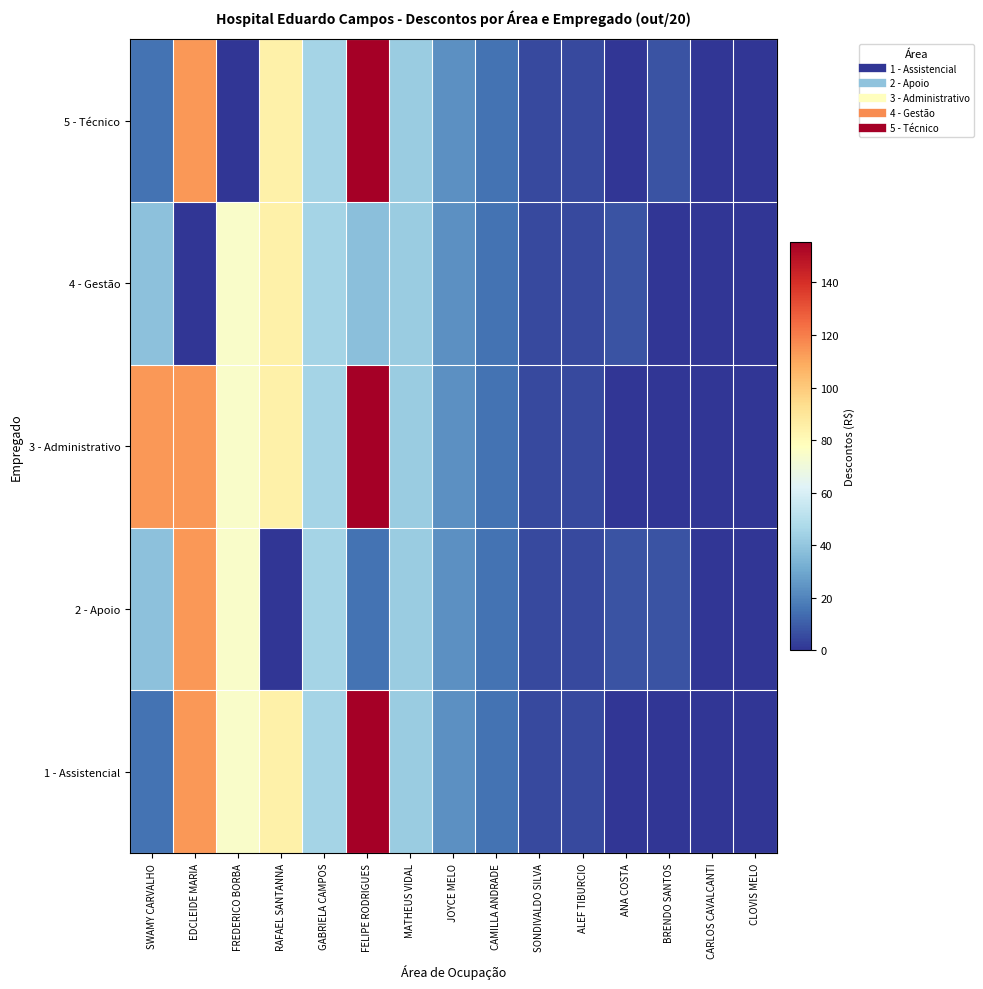

Reading right to left, transcribe all the data shown in this chart.

1 - Assistencial: CLOVIS MELO=0.0	CARLOS CAVALCANTI=0.0	BRENDO SANTOS=0.0	ANA COSTA=0.0	ALEF TIBURCIO=5.2	SONDIVALDO SILVA=5.2	CAMILLA ANDRADE=15.7	JOYCE MELO=23.6	MATHEUS VIDAL=42.0	FELIPE RODRIGUES=155.3	GABRIELA CAMPOS=45.0	RAFAEL SANTANNA=84.6	FREDERICO BORBA=74.8	EDCLEIDE MARIA=113.5	SWAMY CARVALHO=15.7
2 - Apoio: CLOVIS MELO=0.0	CARLOS CAVALCANTI=0.0	BRENDO SANTOS=7.8	ANA COSTA=7.8	ALEF TIBURCIO=5.2	SONDIVALDO SILVA=5.2	CAMILLA ANDRADE=15.7	JOYCE MELO=23.6	MATHEUS VIDAL=42.0	FELIPE RODRIGUES=15.7	GABRIELA CAMPOS=45.0	RAFAEL SANTANNA=0.0	FREDERICO BORBA=74.8	EDCLEIDE MARIA=113.5	SWAMY CARVALHO=38.7
3 - Administrativo: CLOVIS MELO=0.0	CARLOS CAVALCANTI=0.0	BRENDO SANTOS=0.0	ANA COSTA=0.0	ALEF TIBURCIO=5.2	SONDIVALDO SILVA=5.2	CAMILLA ANDRADE=15.7	JOYCE MELO=23.6	MATHEUS VIDAL=42.0	FELIPE RODRIGUES=155.3	GABRIELA CAMPOS=45.0	RAFAEL SANTANNA=84.6	FREDERICO BORBA=74.8	EDCLEIDE MARIA=113.5	SWAMY CARVALHO=113.5
4 - Gestão: CLOVIS MELO=0.0	CARLOS CAVALCANTI=0.0	BRENDO SANTOS=0.0	ANA COSTA=7.8	ALEF TIBURCIO=5.2	SONDIVALDO SILVA=5.2	CAMILLA ANDRADE=15.7	JOYCE MELO=23.6	MATHEUS VIDAL=42.0	FELIPE RODRIGUES=38.0	GABRIELA CAMPOS=45.0	RAFAEL SANTANNA=84.6	FREDERICO BORBA=74.8	EDCLEIDE MARIA=0.0	SWAMY CARVALHO=38.7
5 - Técnico: CLOVIS MELO=0.0	CARLOS CAVALCANTI=0.0	BRENDO SANTOS=7.8	ANA COSTA=0.0	ALEF TIBURCIO=5.2	SONDIVALDO SILVA=5.2	CAMILLA ANDRADE=15.7	JOYCE MELO=23.6	MATHEUS VIDAL=42.0	FELIPE RODRIGUES=155.3	GABRIELA CAMPOS=45.0	RAFAEL SANTANNA=84.6	FREDERICO BORBA=0.0	EDCLEIDE MARIA=113.5	SWAMY CARVALHO=15.7